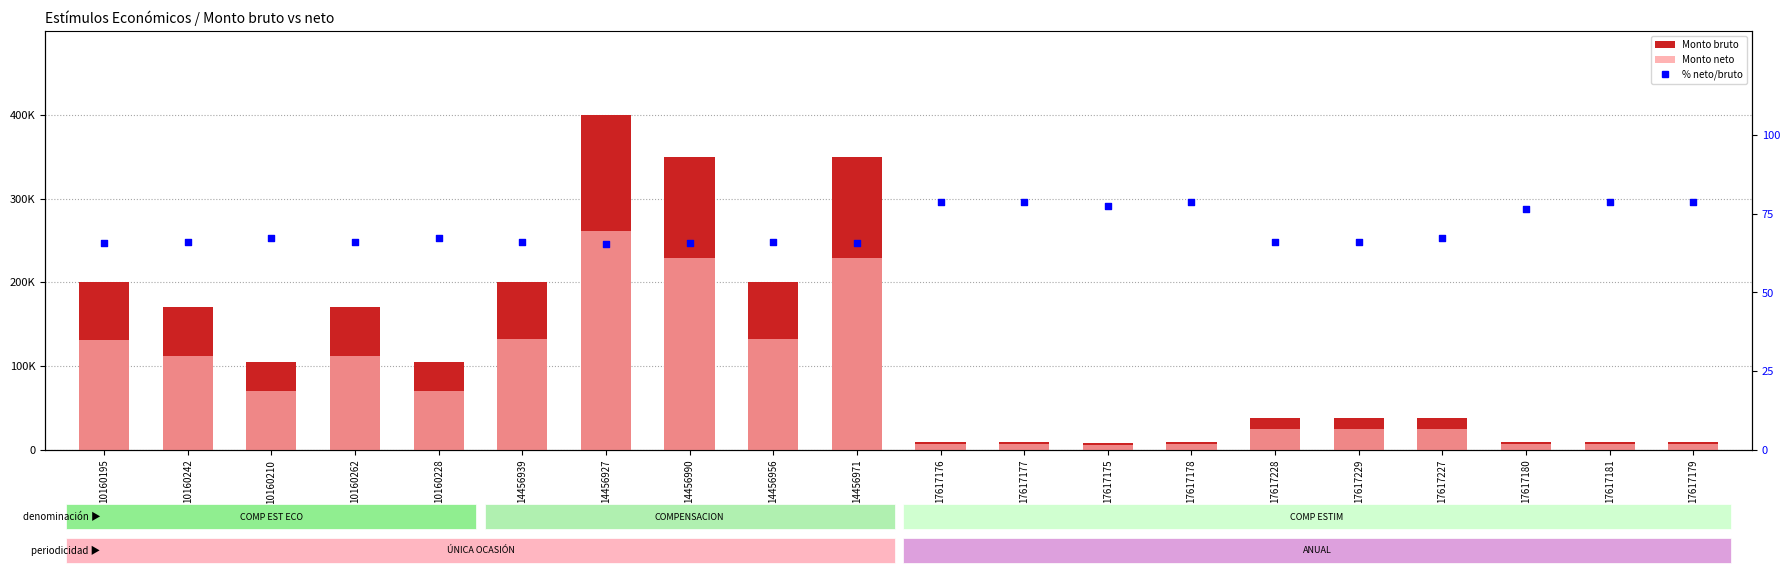

What are all the series names shown in the legend?

Monto bruto, Monto neto, % neto/bruto